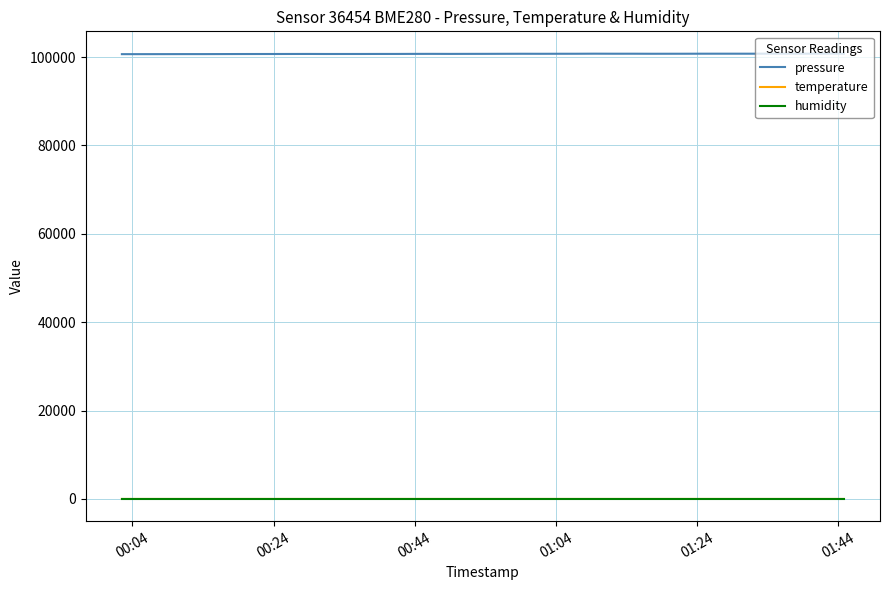

What is the maximum value shown in the chart?

100778.0